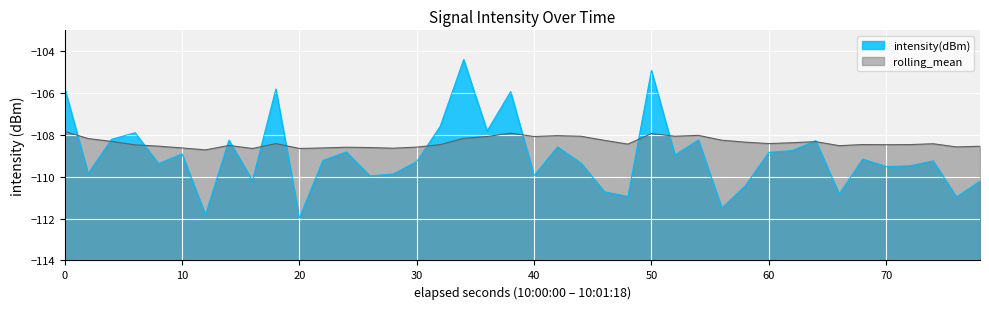

What is the minimum value for rolling_mean?

-108.7